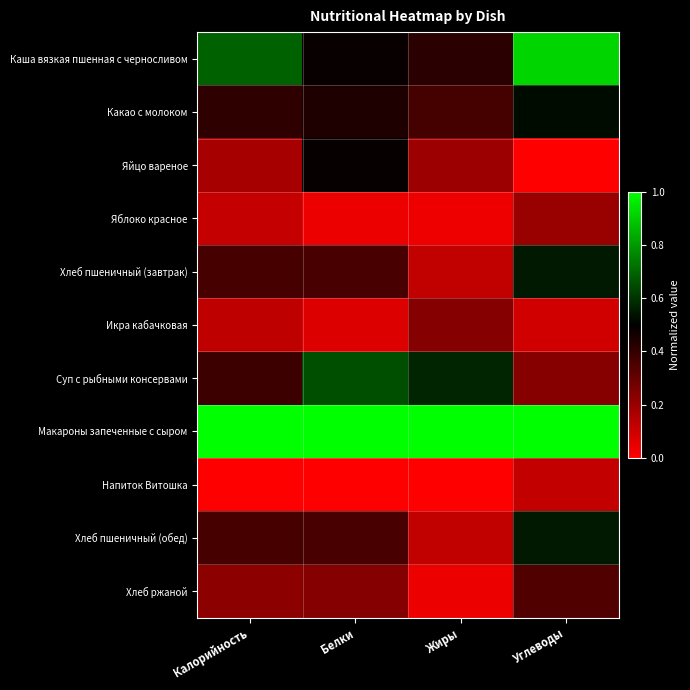

Which label corresponds to the smallest value in the chart?

Углеводы